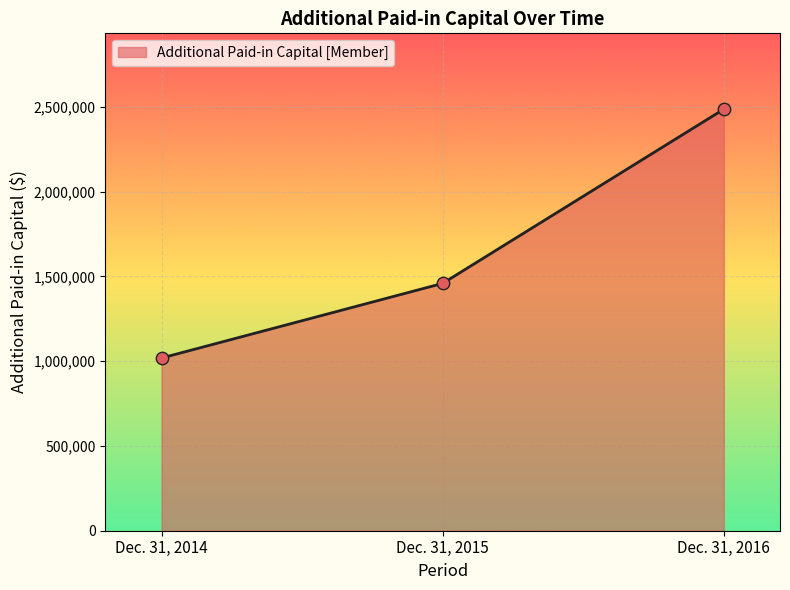

Between Dec. 31, 2014 and Dec. 31, 2016, which is larger?

Dec. 31, 2016